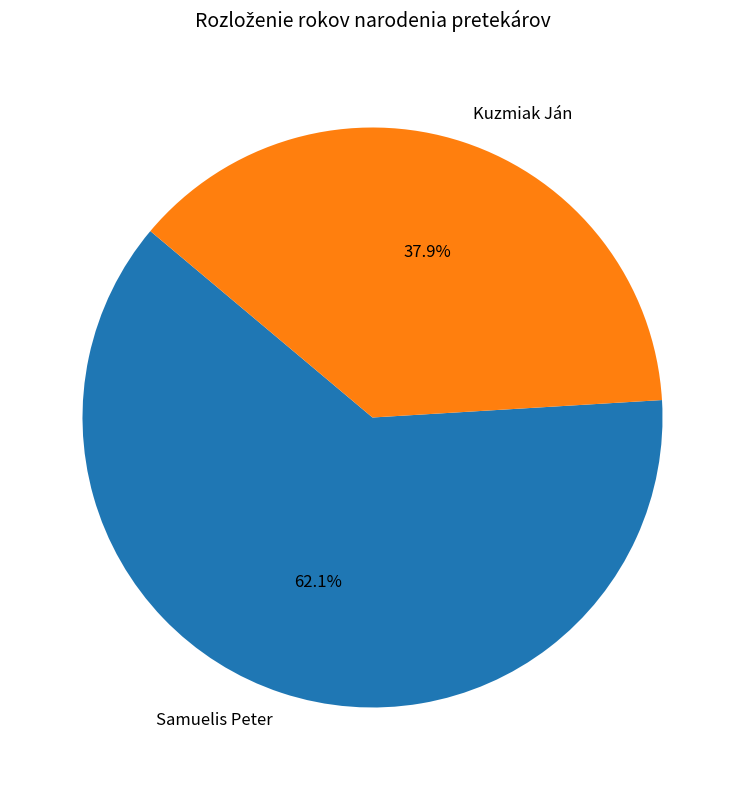

To the nearest percent, what is the combined percentage of Samuelis Peter and Kuzmiak Ján?

100%